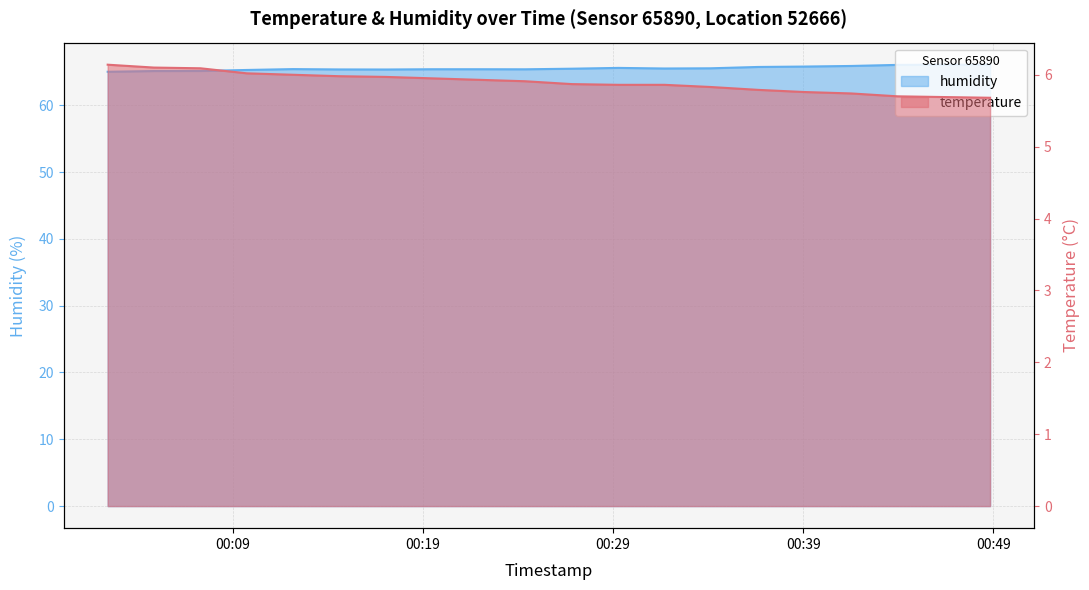

The temperature series shows 3.9 at 2024-03-08T00:17:03. True or false?

False